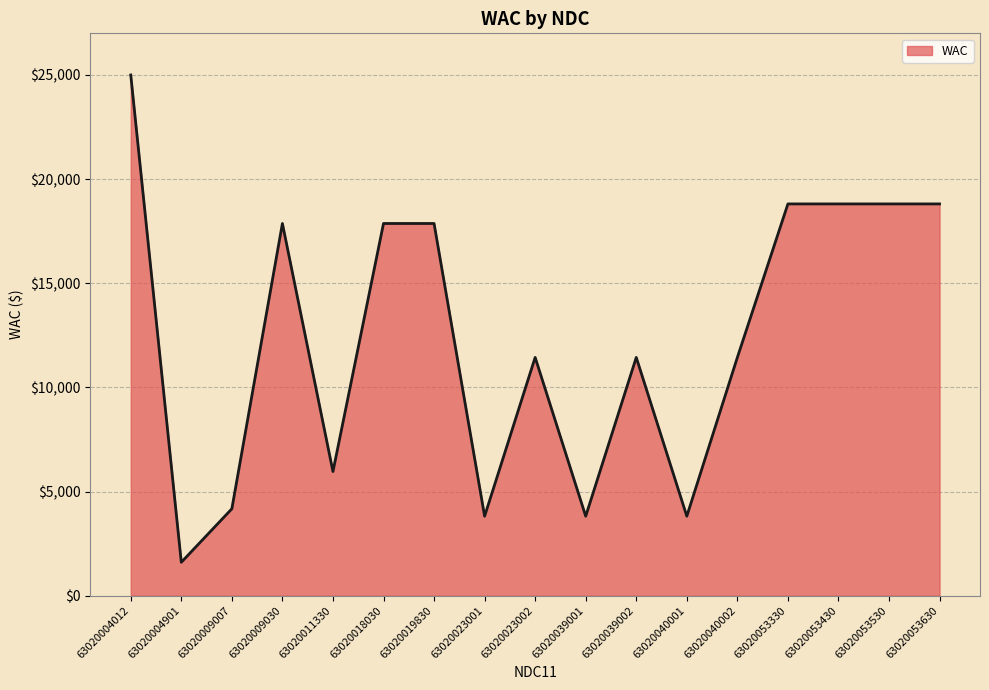

What is the difference between the values at 63020053630 and 63020040002?

7370